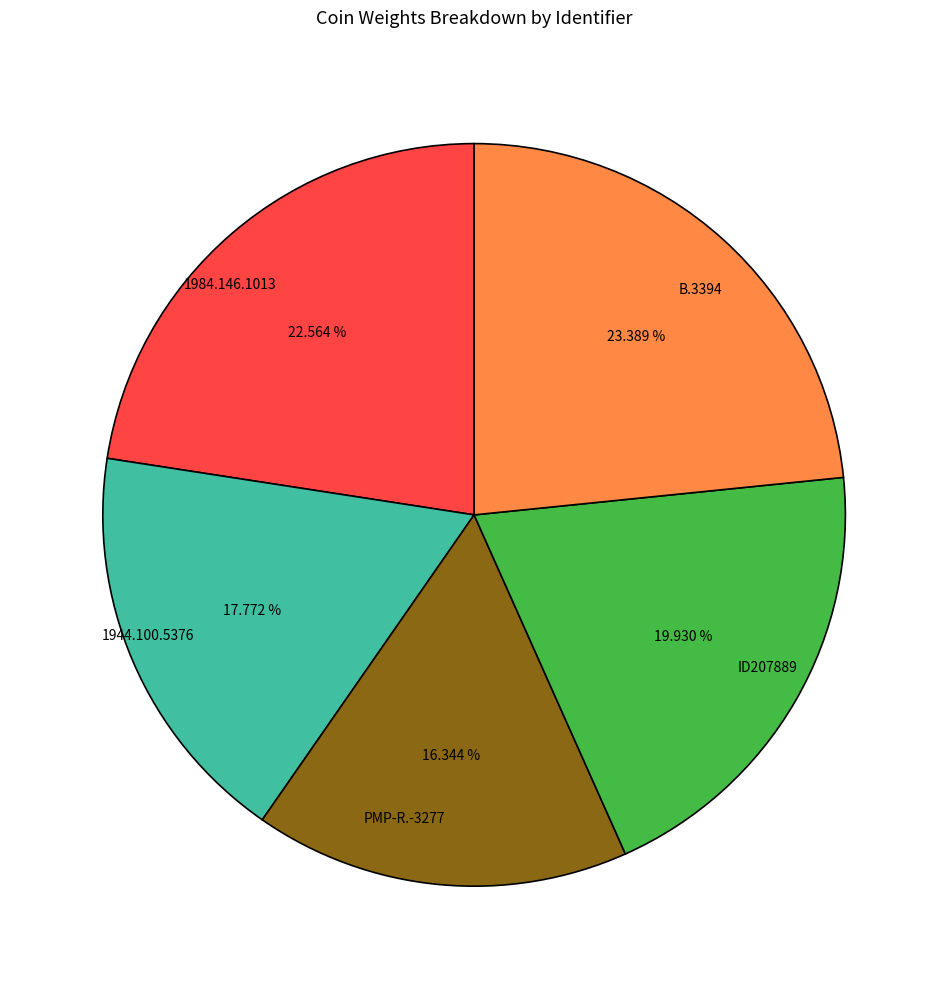

To the nearest percent, what percentage of the pie is 1944.100.5376?

18%